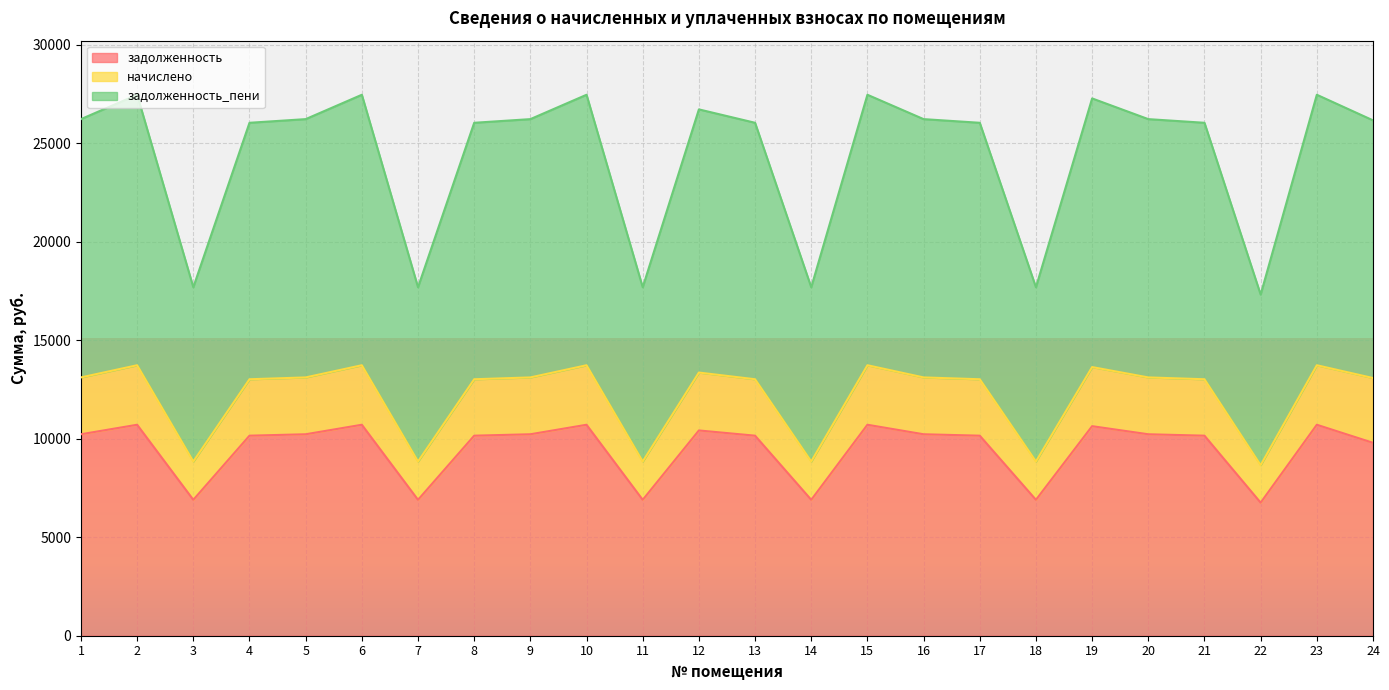

Between 4 and 23, which series saw the biggest shift?

задолженность_пени